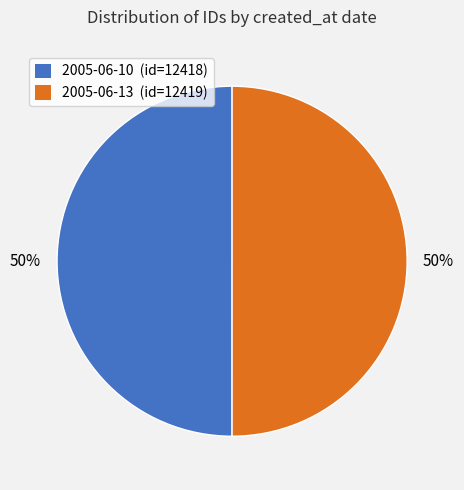

Is it true that 2005-06-10 is 63% of the pie?

False